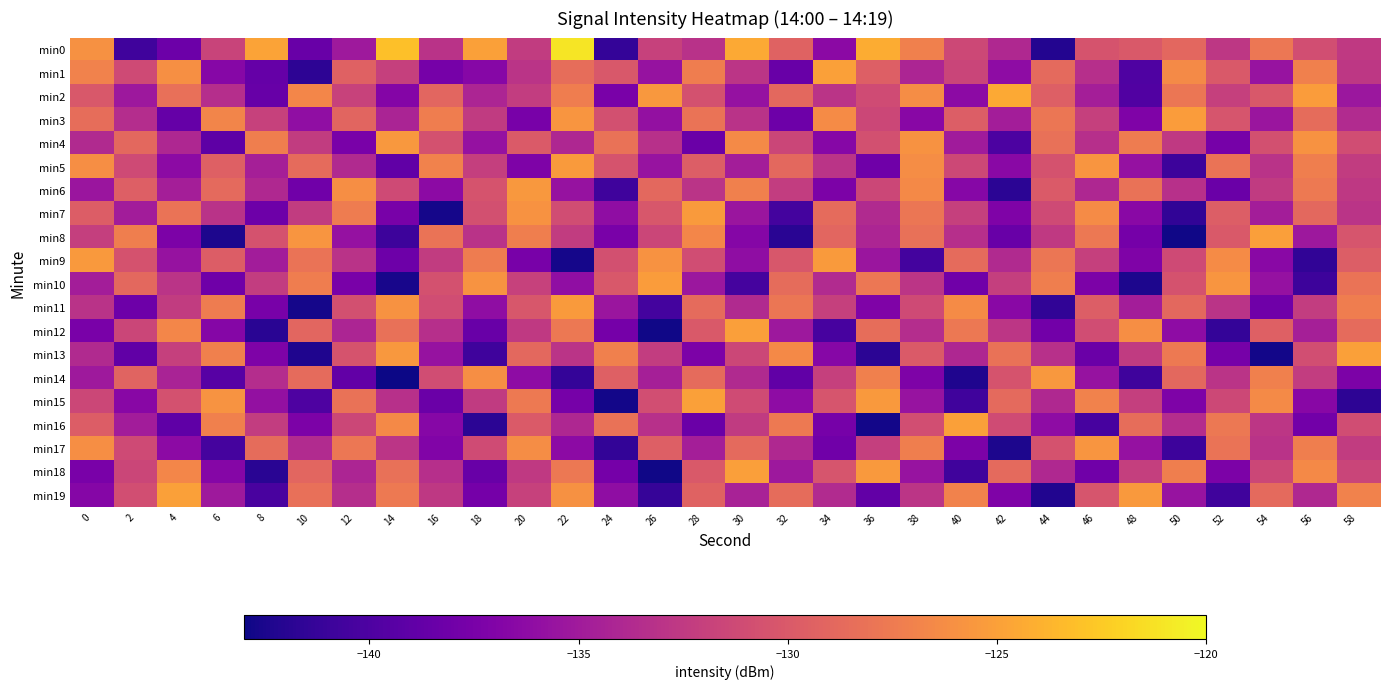

Which series has the largest total across all categories?

min0